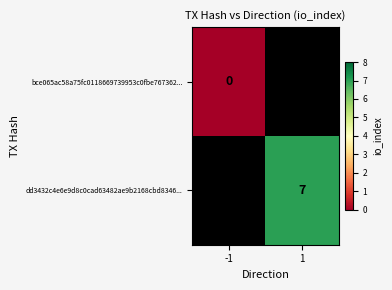

The dd3432c4e6e9d8c0cad63482ae9b2168cbd8346... series shows 7 at 1. True or false?

True